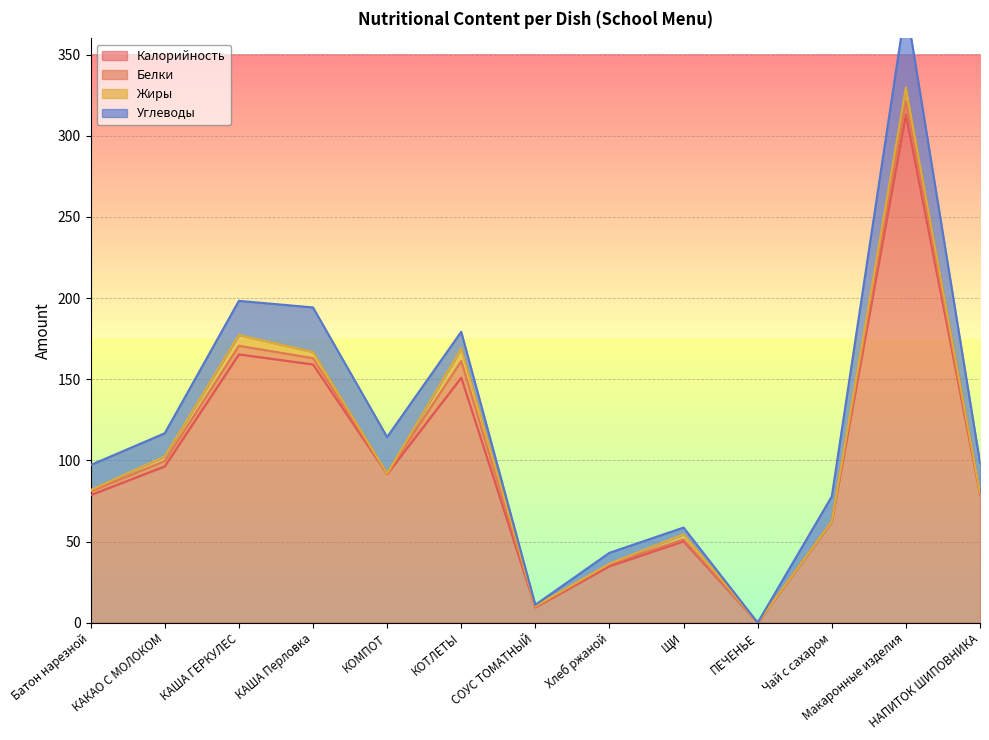

Reading left to right, transcribe all the data shown in this chart.

Калорийность: Батон нарезной=78.6	КАКАО С МОЛОКОМ=96.3	КАША ГЕРКУЛЕС=165.3	КАША Перловка=159.1	КОМПОТ=91.5	КОТЛЕТЫ=151.0	СОУС ТОМАТНЫЙ=9.4	Хлеб ржаной=34.8	ЩИ=50.1	ПЕЧЕНЬЕ=0.0	Чай с сахаром=62.2	Макаронные изделия=313.1	НАПИТОК ШИПОВНИКА=79.0
Белки: Батон нарезной=2.2	КАКАО С МОЛОКОМ=3.3	КАША ГЕРКУЛЕС=5.3	КАША Перловка=3.9	КОМПОТ=0.4	КОТЛЕТЫ=10.3	СОУС ТОМАТНЫЙ=0.2	Хлеб ржаной=1.3	ЩИ=1.1	ПЕЧЕНЬЕ=0.0	Чай с сахаром=0.1	Макаронные изделия=8.0	НАПИТОК ШИПОВНИКА=0.6
Жиры: Батон нарезной=0.9	КАКАО С МОЛОКОМ=2.9	КАША ГЕРКУЛЕС=6.7	КАША Перловка=3.8	КОМПОТ=0.0	КОТЛЕТЫ=7.6	СОУС ТОМАТНЫЙ=0.6	Хлеб ржаной=0.2	ЩИ=3.2	ПЕЧЕНЬЕ=0.0	Чай с сахаром=0.0	Макаронные изделия=8.7	НАПИТОК ШИПОВНИКА=0.2
Углеводы: Батон нарезной=15.4	КАКАО С МОЛОКОМ=14.2	КАША ГЕРКУЛЕС=21.0	КАША Перловка=27.5	КОМПОТ=22.5	КОТЛЕТЫ=10.4	СОУС ТОМАТНЫЙ=0.8	Хлеб ржаной=6.7	ЩИ=4.1	ПЕЧЕНЬЕ=0.0	Чай с сахаром=15.4	Макаронные изделия=50.7	НАПИТОК ШИПОВНИКА=18.7